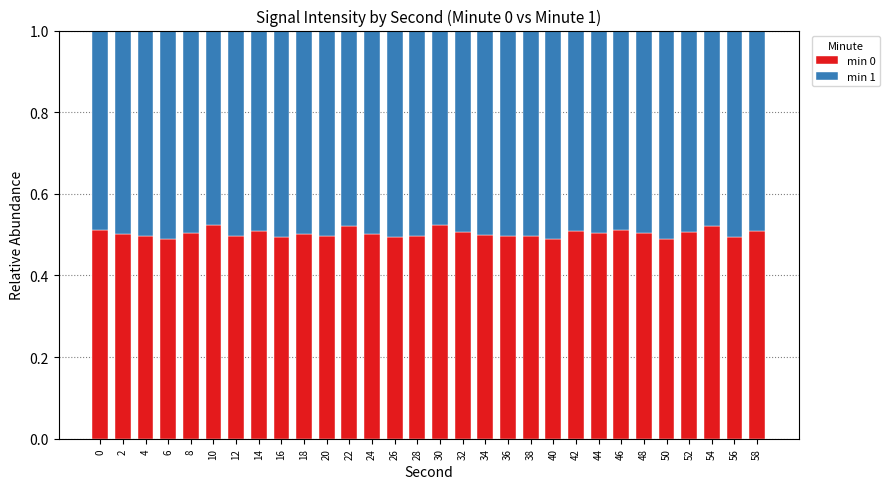

How many bars are there in total?

30